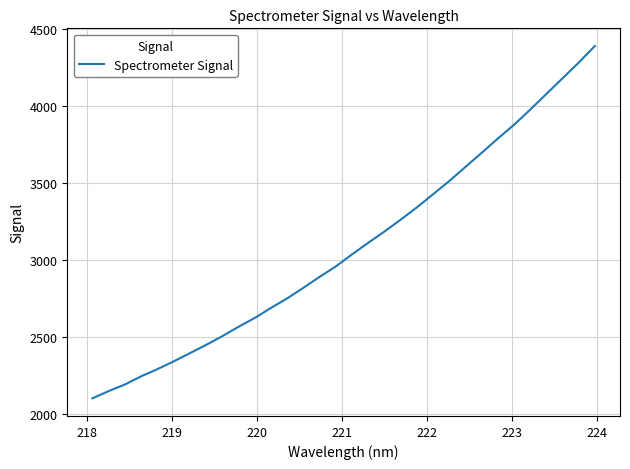

Reading right to left, transcribe all the data shown in this chart.

4389.6	4281.4	4179.7	4077.8	3975.8	3877.5	3788.2	3695.3	3603.9	3512.4	3426.8	3341.6	3261.8	3185.1	3111.8	3036.8	2958.5	2891.1	2820.0	2751.5	2689.5	2624.4	2567.1	2506.4	2449.4	2395.9	2342.7	2292.4	2246.0	2192.8	2150.3	2103.2